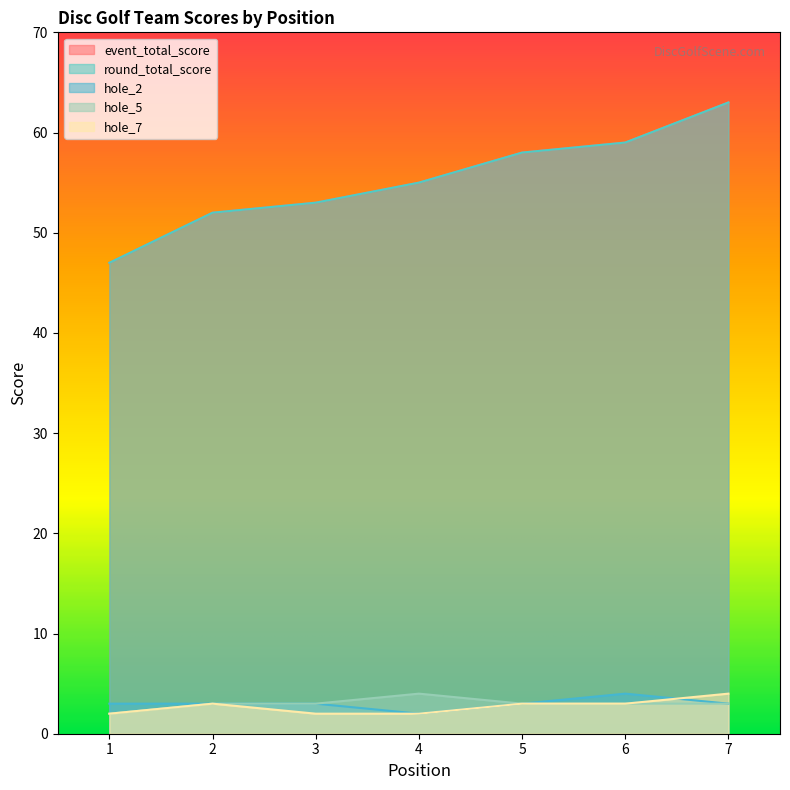

How many values in the hole_5 series are below 3?

1